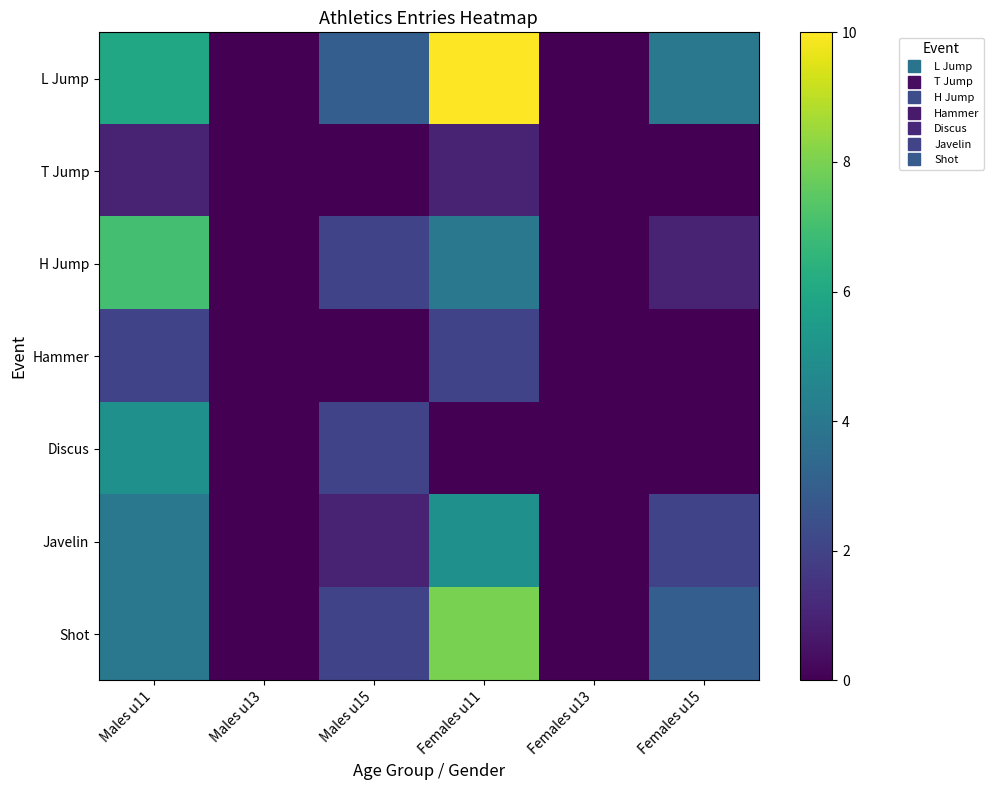

Which category has the lowest value across all series?

Males u13